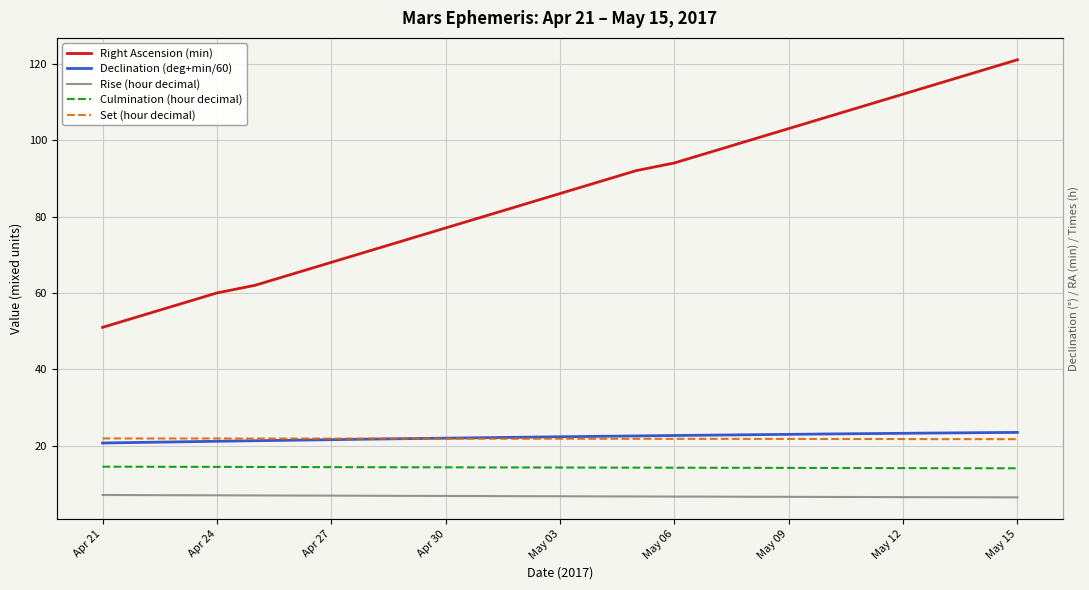

What are all the series names shown in the legend?

Right Ascension (min), Declination (deg+min/60), Rise (hour decimal), Culmination (hour decimal), Set (hour decimal)